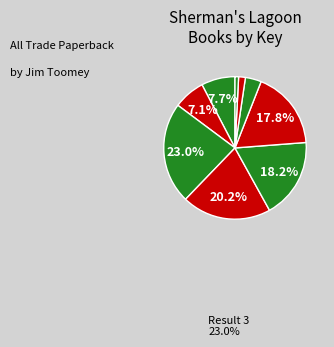

How many segments does this pie chart have?

9